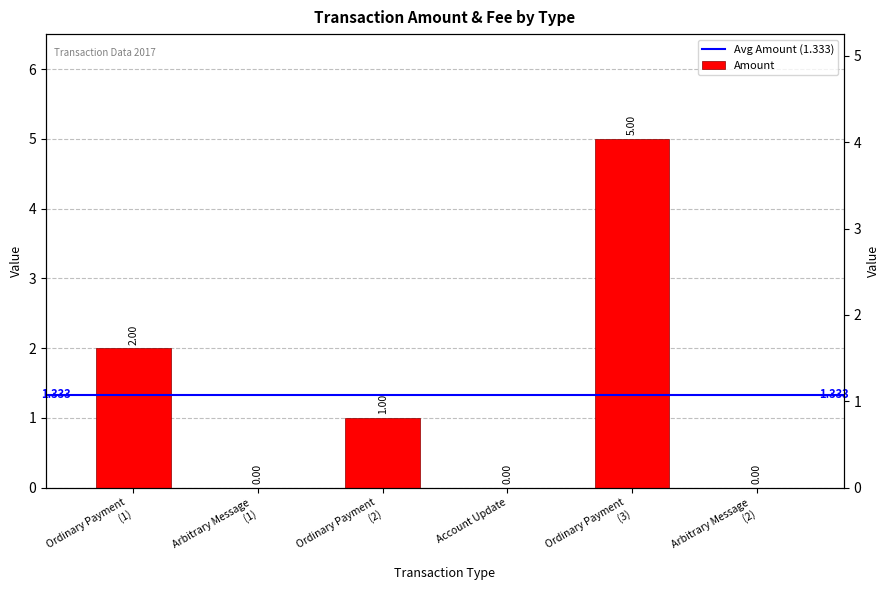

What is the difference between the maximum and minimum values?

5